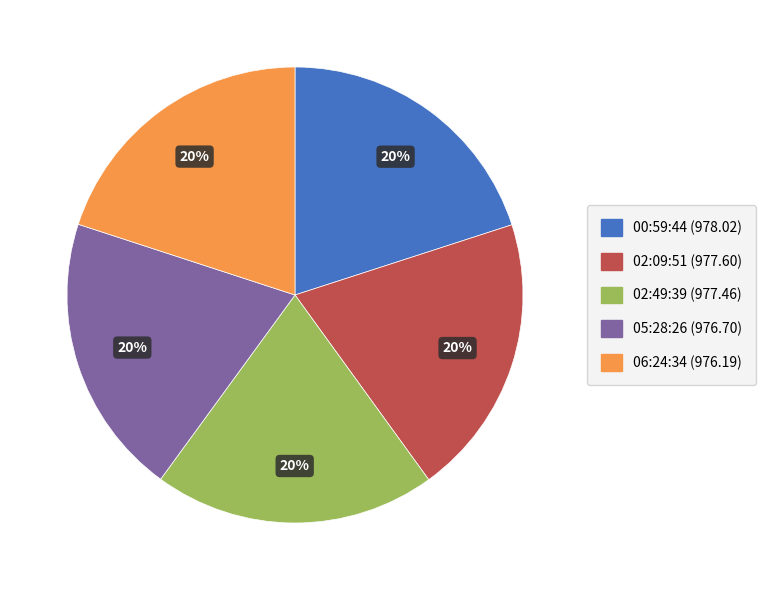

Does any single category account for the majority?

No